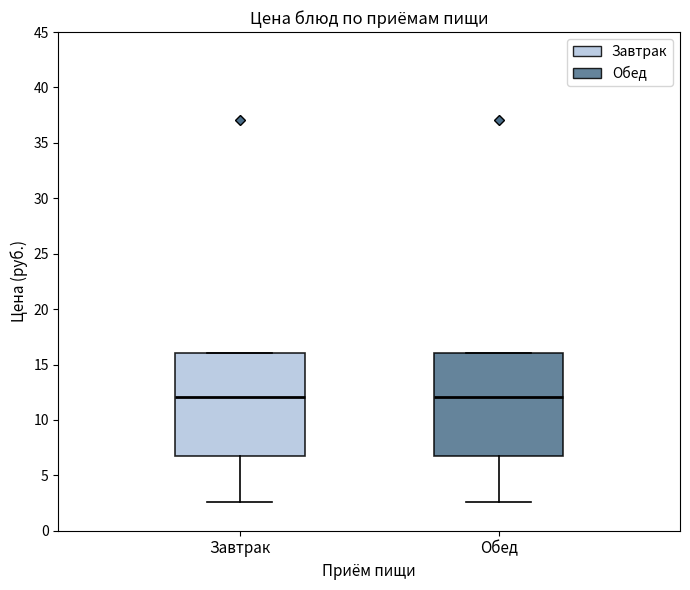

Reading left to right, read every box against the y-axis: the position of its median line, the range the box covers, and the ends of its whiskers. The values are not printed on the chart, so give them approximately, as read against the axis.

Завтрак: median 12.0, box 6.5 to 16.0, whiskers 2.5 to 16.0
Обед: median 12.0, box 6.5 to 16.0, whiskers 2.5 to 16.0